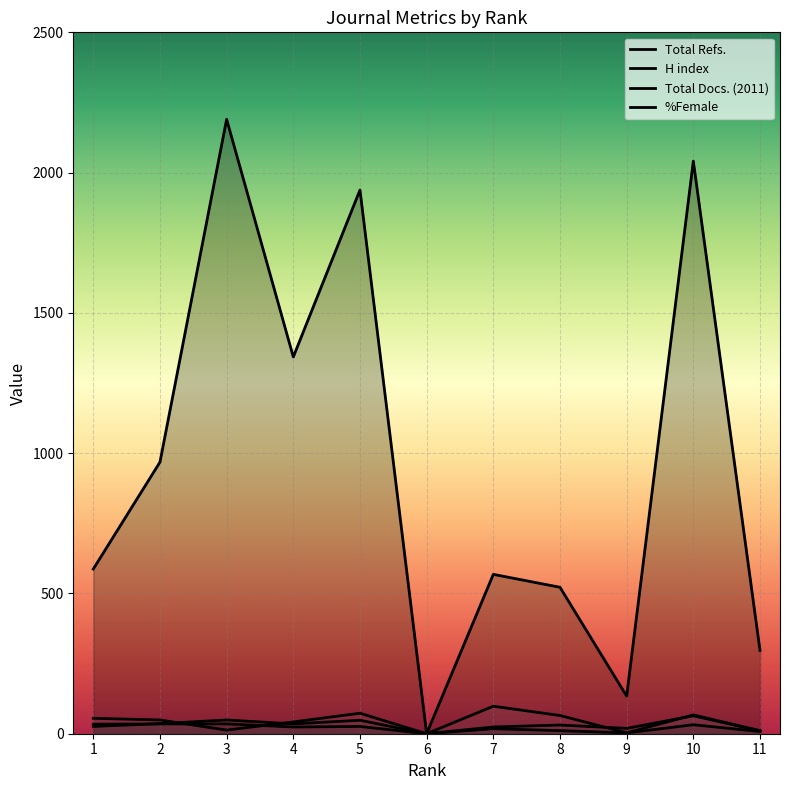

Which series has the widest spread of values?

Total Refs.